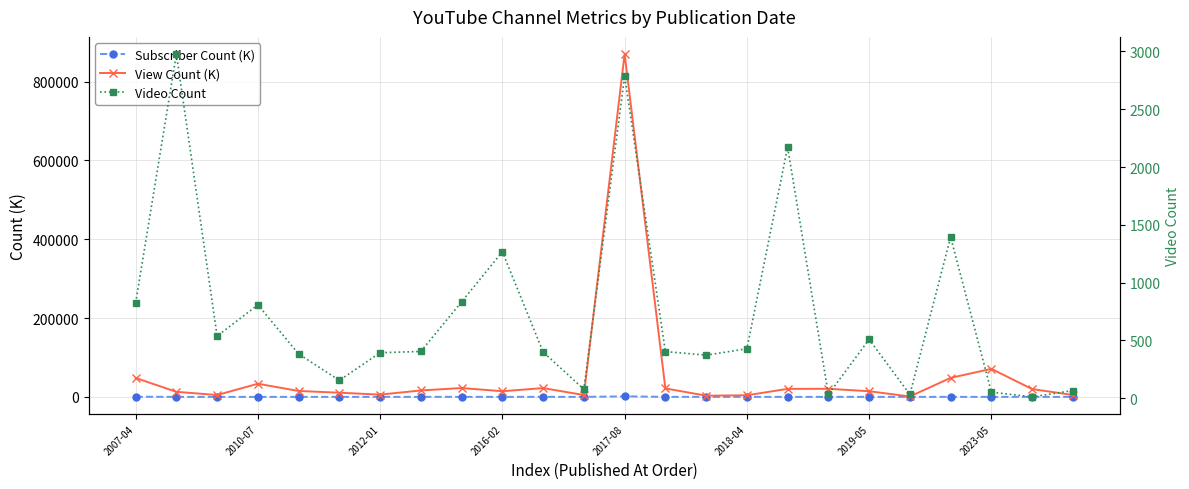

What is the difference between the maximum and minimum values in the View Count (K) series?

869066.3